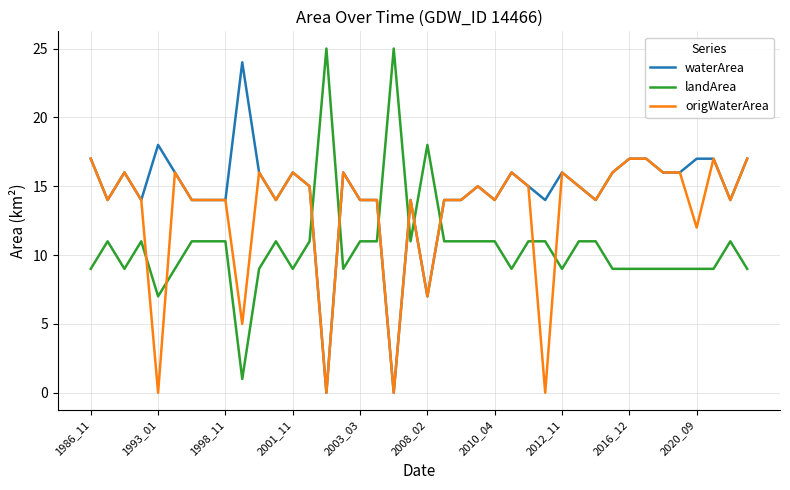

List the series in order of their peak value, lowest first.

origWaterArea, waterArea, landArea